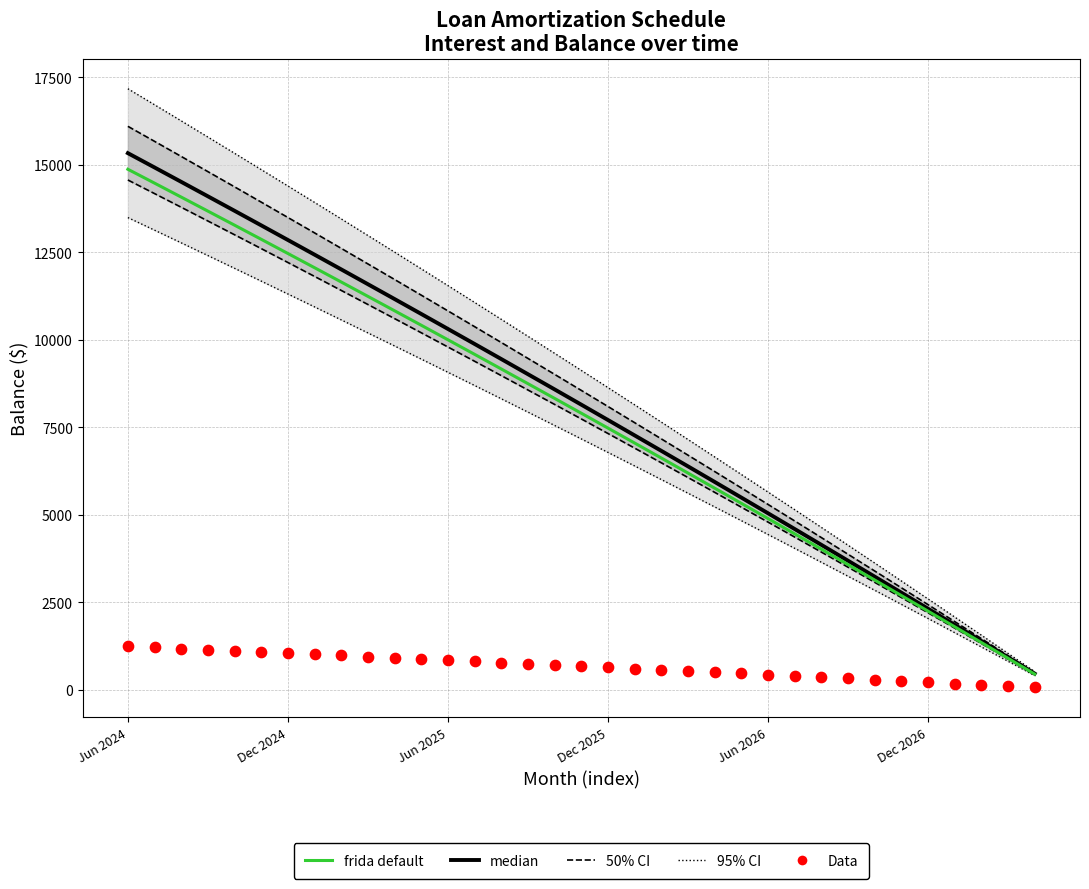

Which series has the largest total across all categories?

median